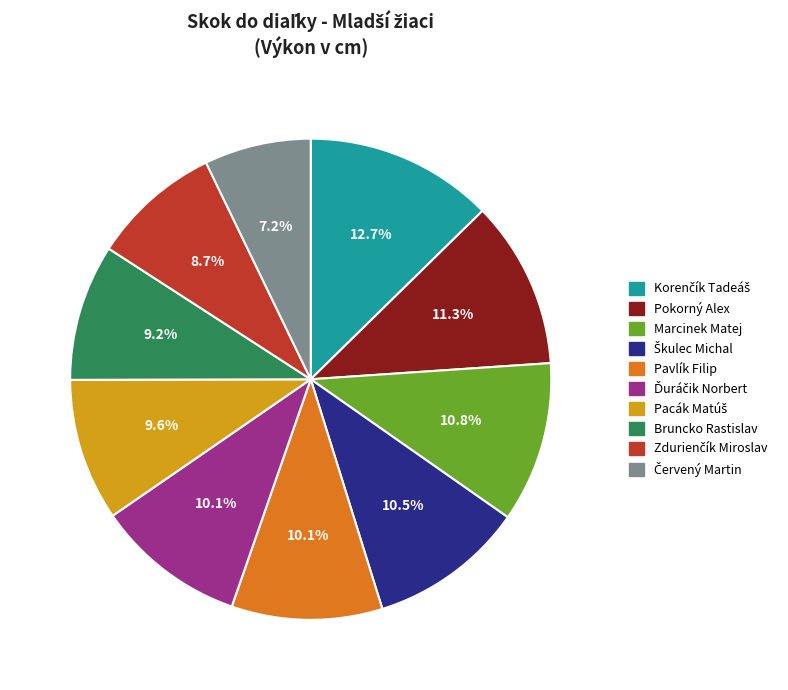

The Bruncko Rastislav slice represents 9% of the pie. True or false?

True